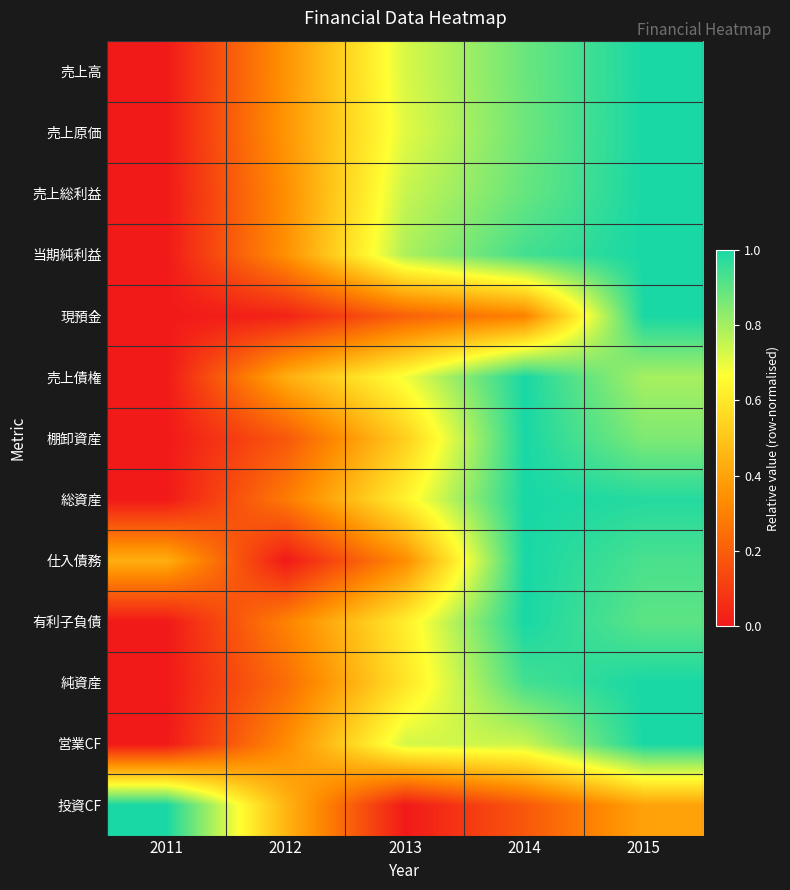

What is the maximum value shown in the chart?

1.0